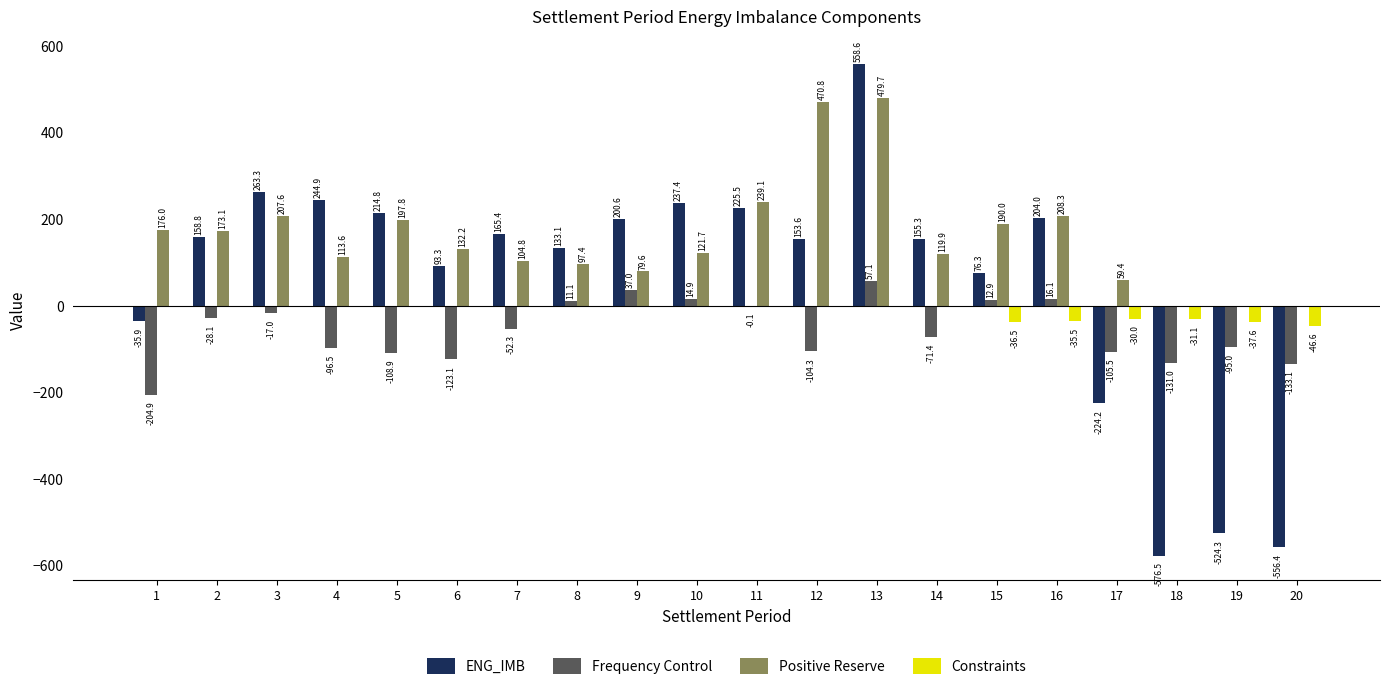

Where is Positive Reserve nearest to the value 239?

11